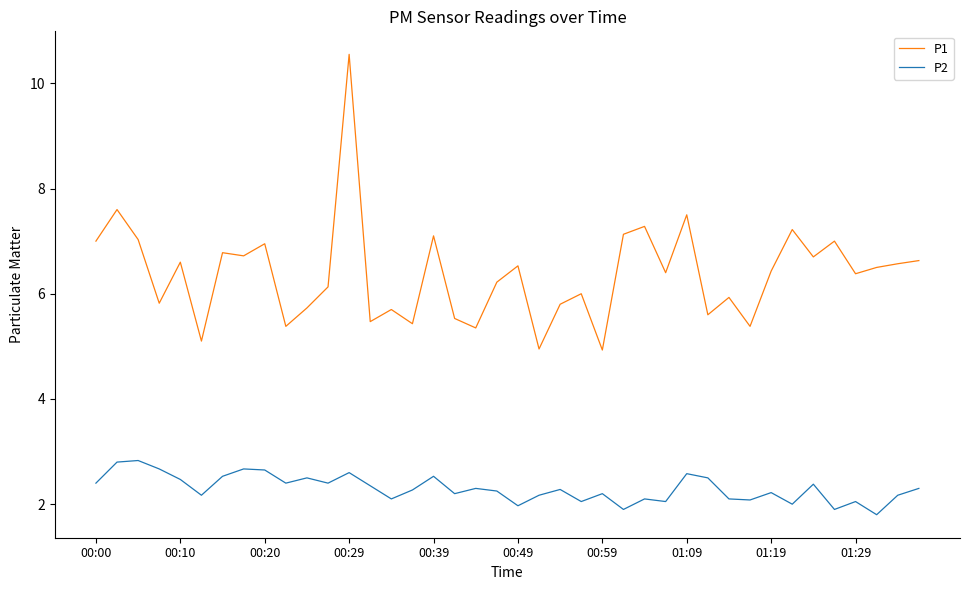

True or false: P1 and P2 intersect in this chart.

False